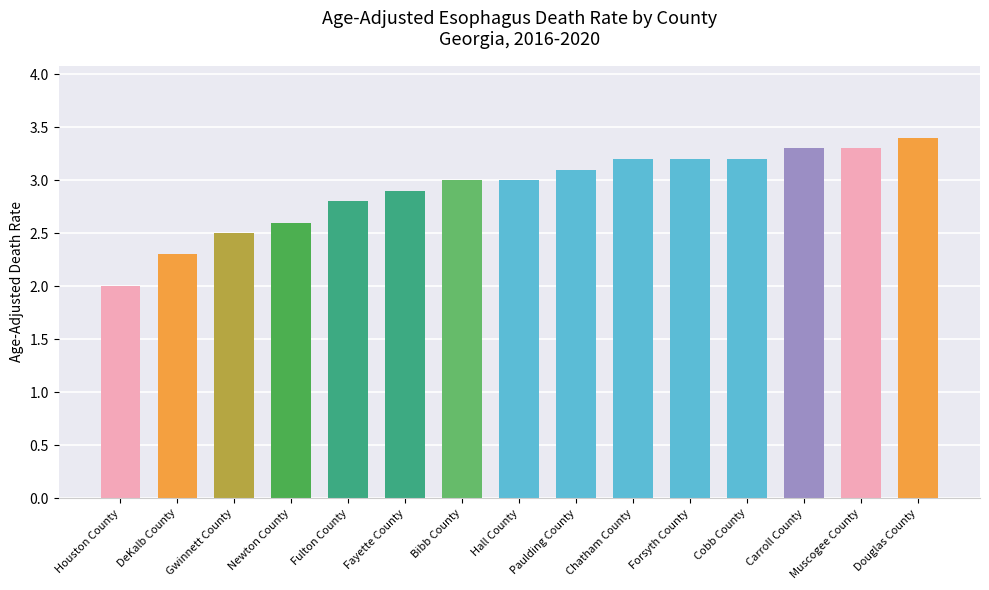

Are the bars horizontal?

No